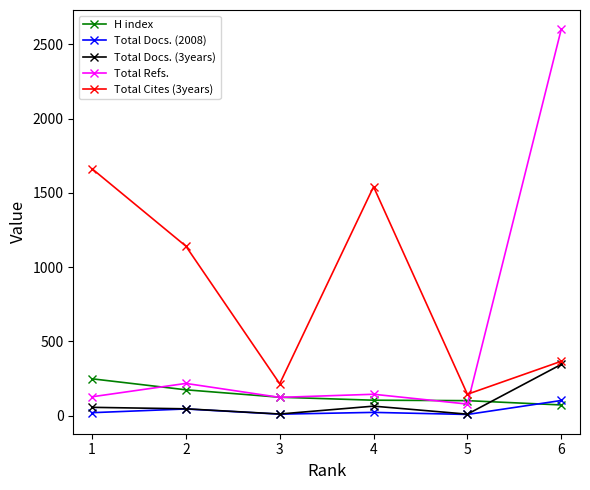

Where is the first local minimum for Total Docs. (3years)?

3